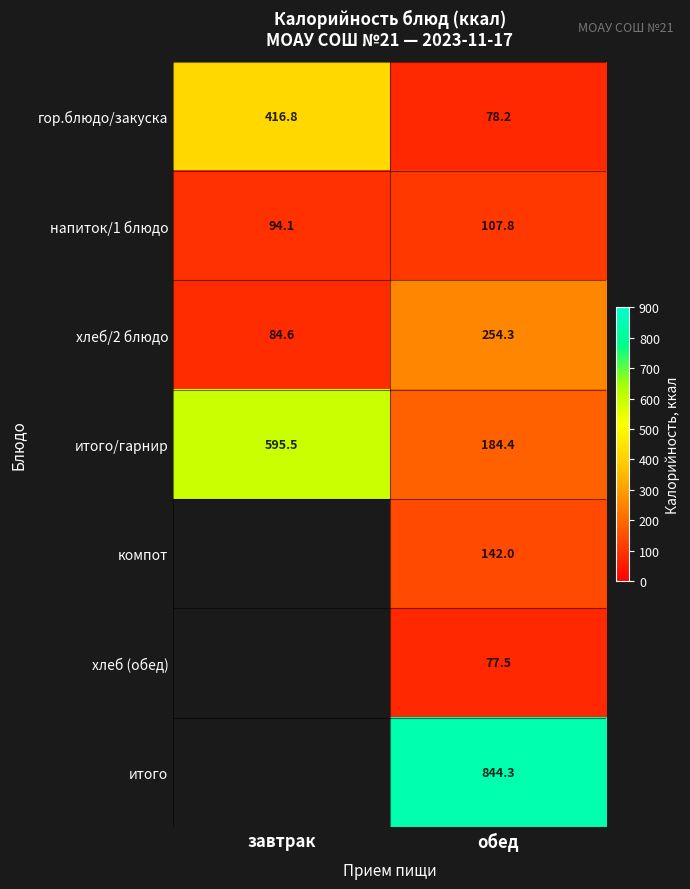

What is the difference between the highest and lowest values at обед?

766.8